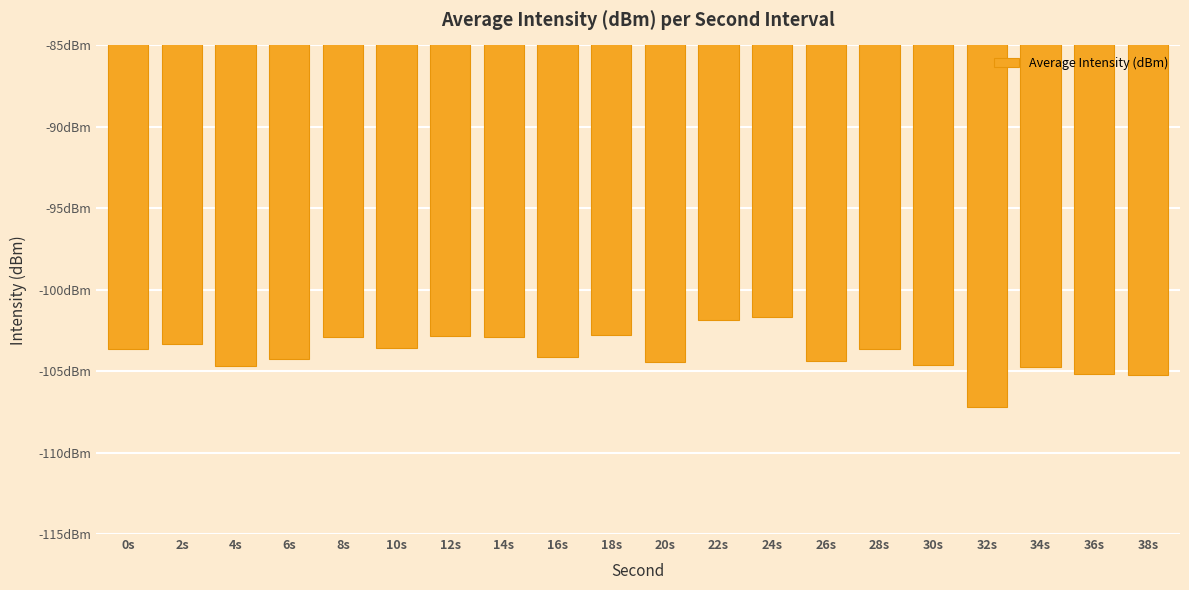

What is the maximum value shown in the chart?

-101.7